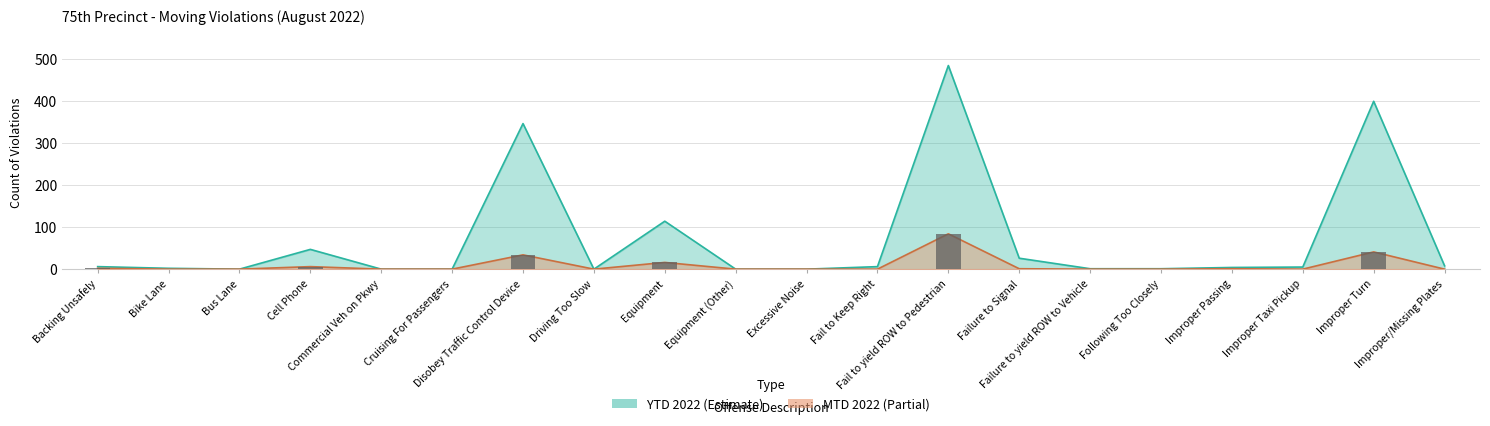

List the labels in order of MTD 2022 value, smallest first.

Bike Lane, Bus Lane, Commercial Veh on Pkwy, Cruising For Passengers, Driving Too Slow, Equipment (Other), Excessive Noise, Fail to Keep Right, Failure to yield ROW to Vehicle, Following Too Closely, Improper Taxi Pickup, Improper/Missing Plates, Failure to Signal, Improper Passing, Backing Unsafely, Cell Phone, Equipment, Disobey Traffic Control Device, Improper Turn, Fail to yield ROW to Pedestrian